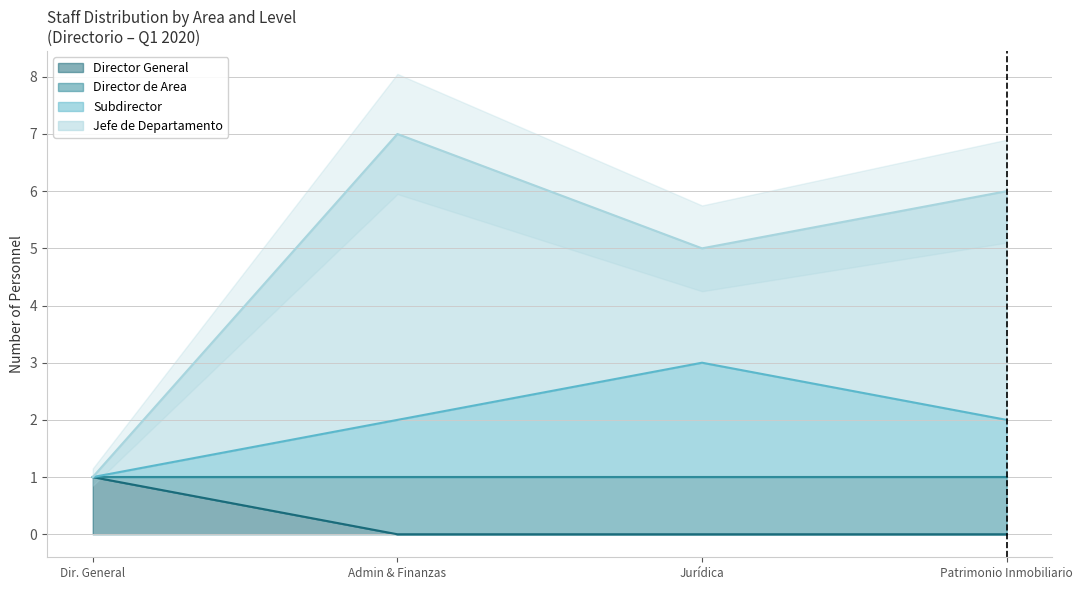

What is the difference between the maximum and second lowest values in the Subdirector series?

1